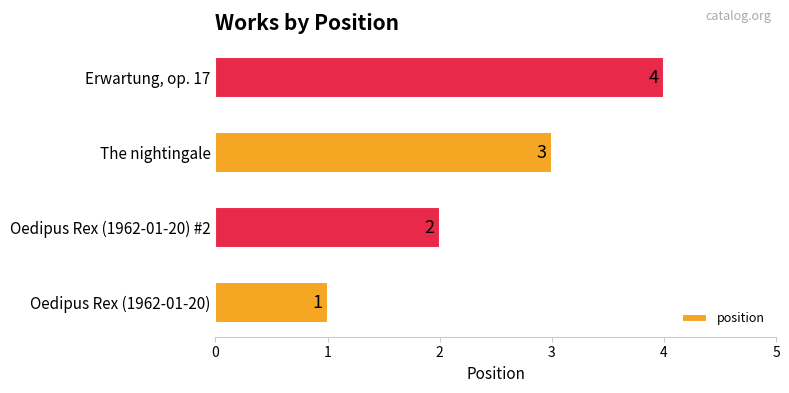

What is the sum of the values at The nightingale and Oedipus Rex (1962-01-20) #2?

5